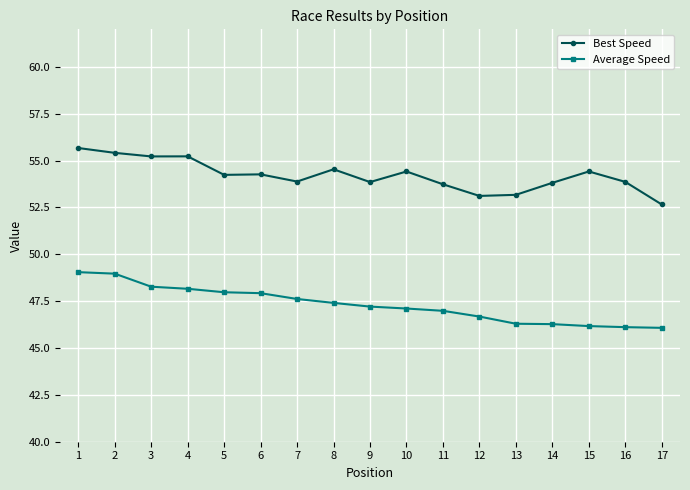

True or false: Best Speed and Average Speed intersect in this chart.

False